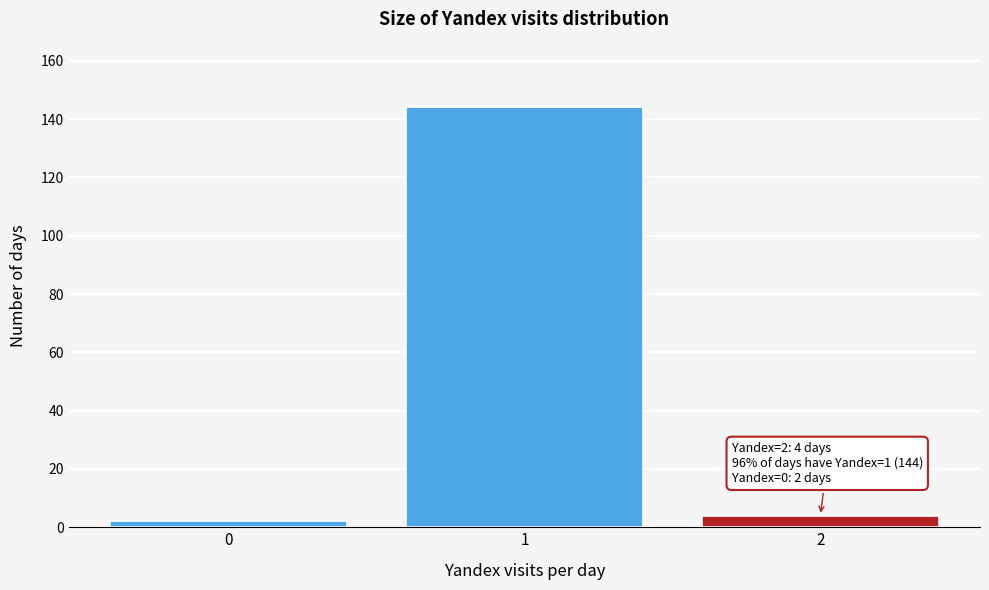

Reading right to left, transcribe all the data shown in this chart.

4	144	2